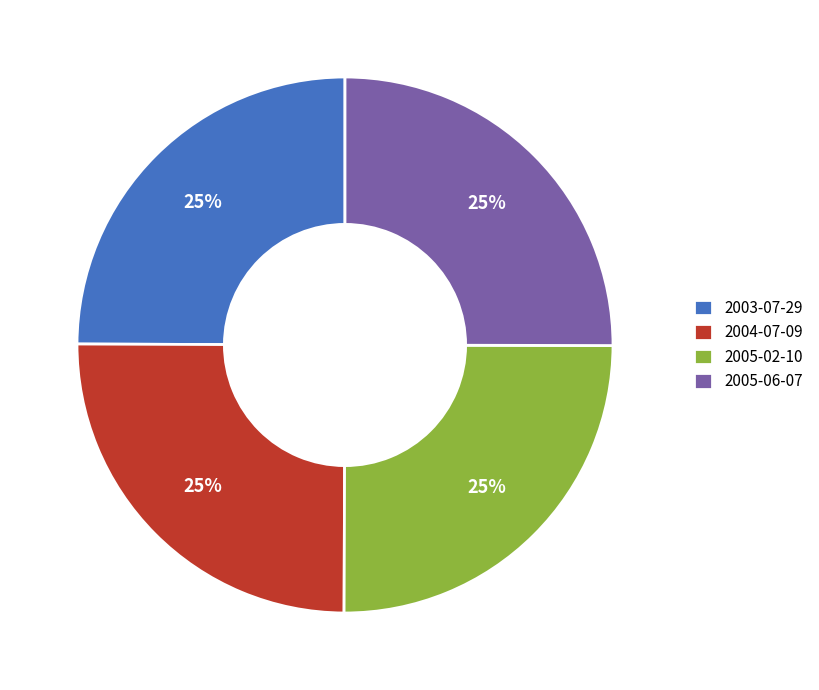

Does any single category account for the majority?

No